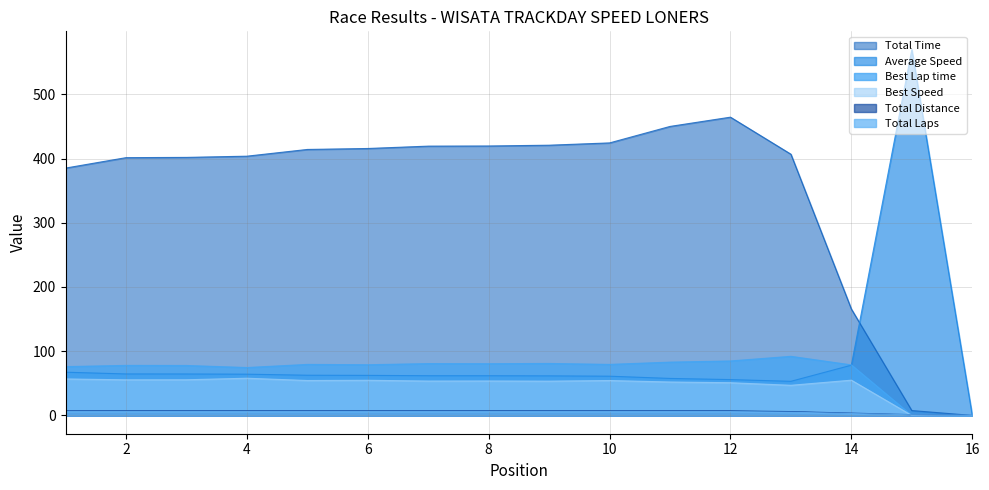

Is the value of Average Speed at 8 greater than the value of Best Speed at 12?

Yes